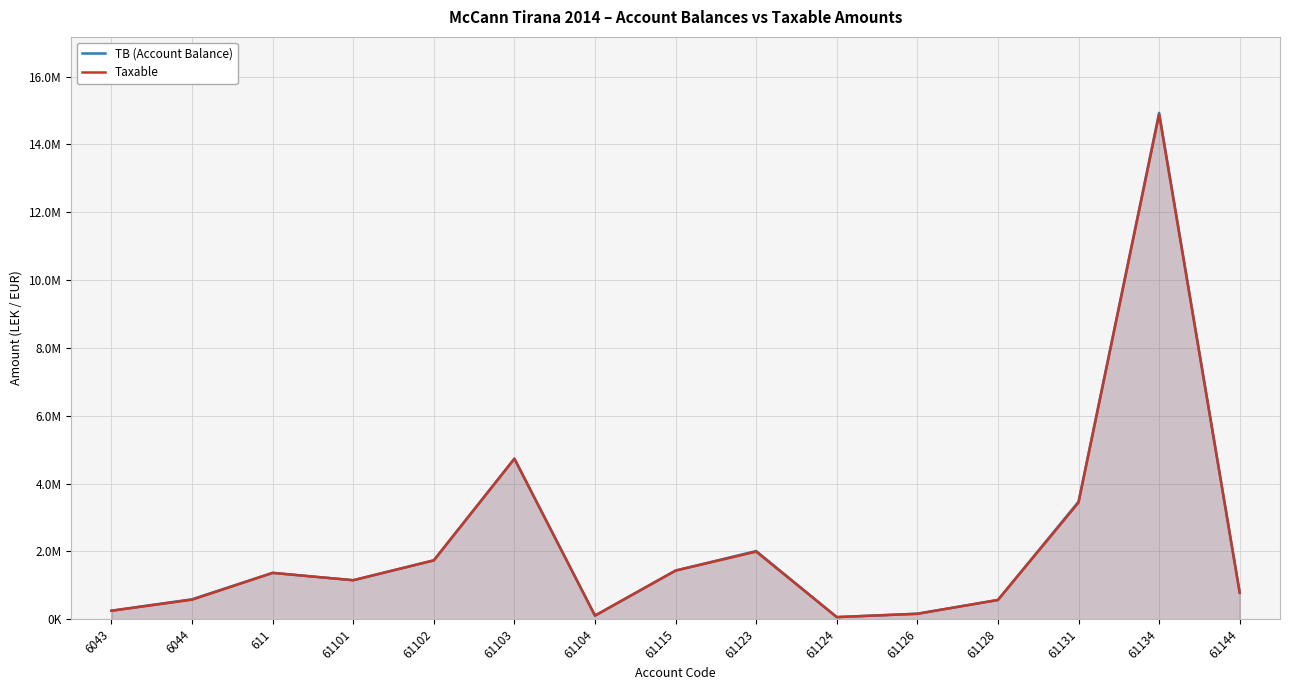

At which category is the sum across all series the highest?

61134